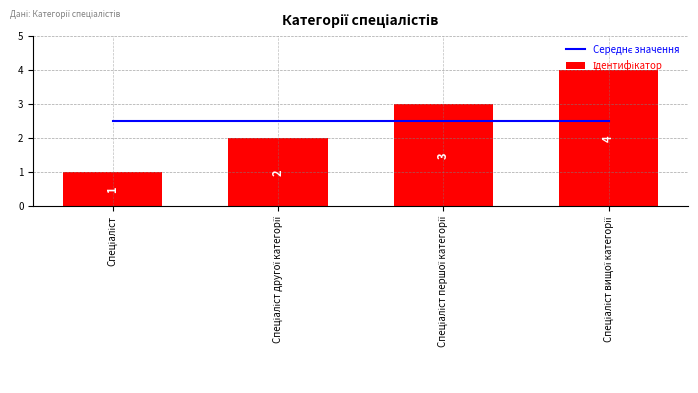

Reading left to right, extract all data points from this chart.

Середнє значення: Спеціаліст=2.5	Спеціаліст другої категорії=2.5	Спеціаліст першої категорії=2.5	Спеціаліст вищої категорії=2.5
Ідентифікатор: Спеціаліст=1.0	Спеціаліст другої категорії=2.0	Спеціаліст першої категорії=3.0	Спеціаліст вищої категорії=4.0